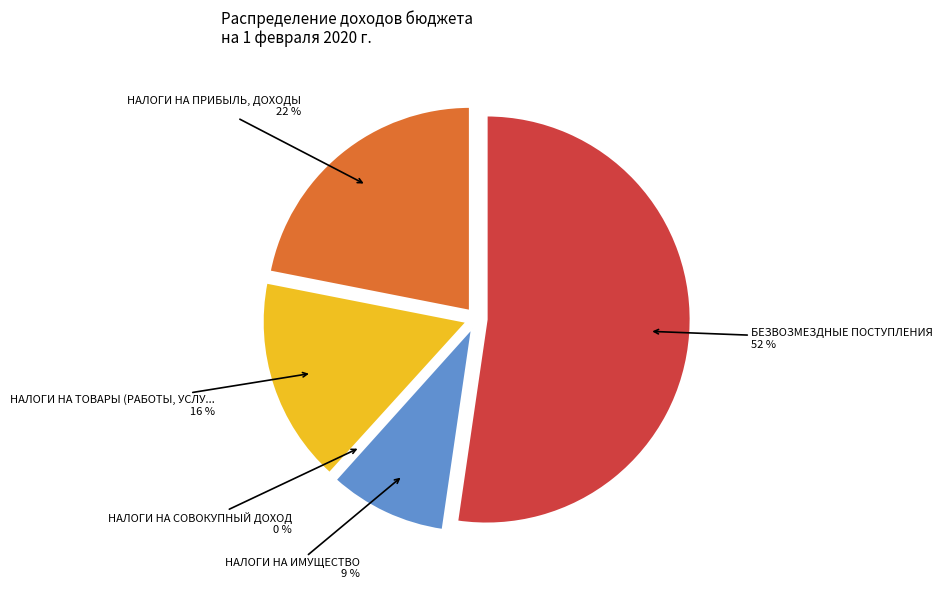

What percentage is the НАЛОГИ НА ТОВАРЫ (РАБОТЫ, УСЛУГИ) slice, to the nearest percent?

16%